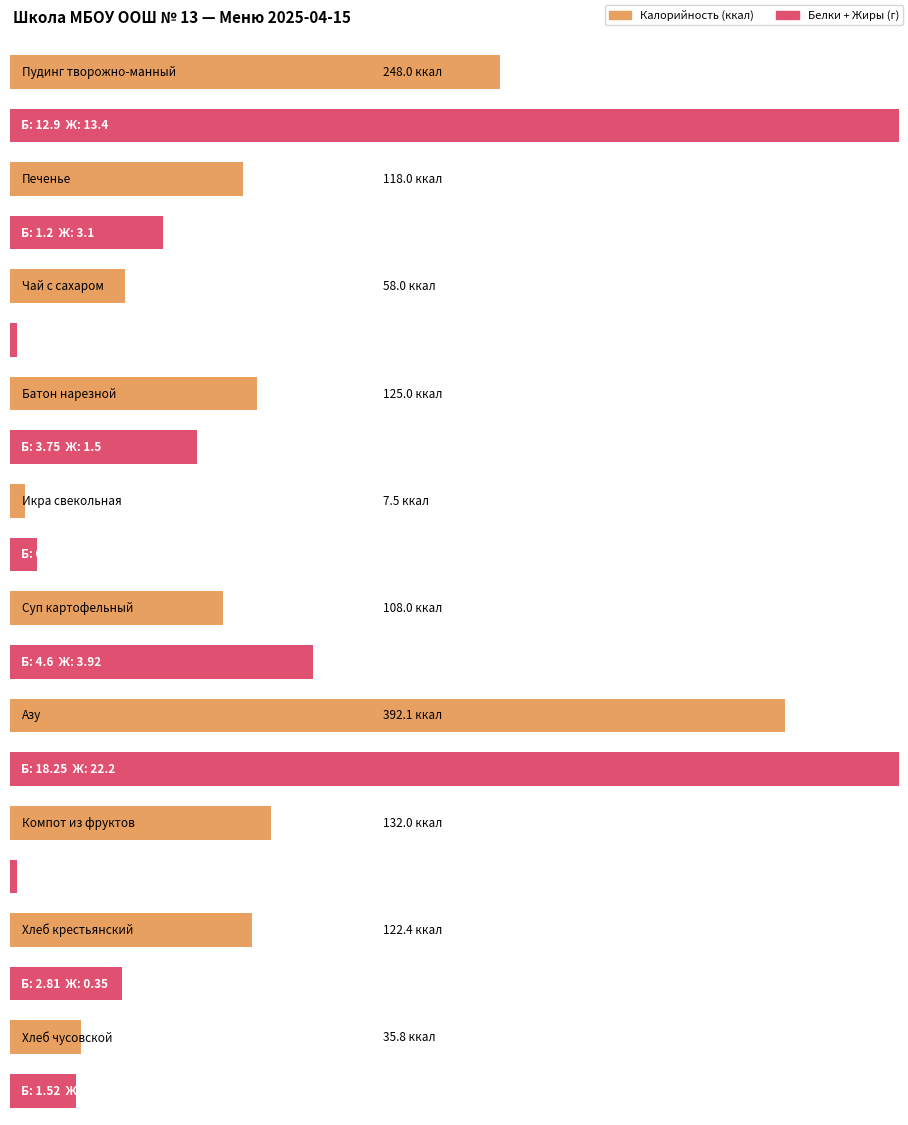

Which series has the widest spread of values?

Калорийность